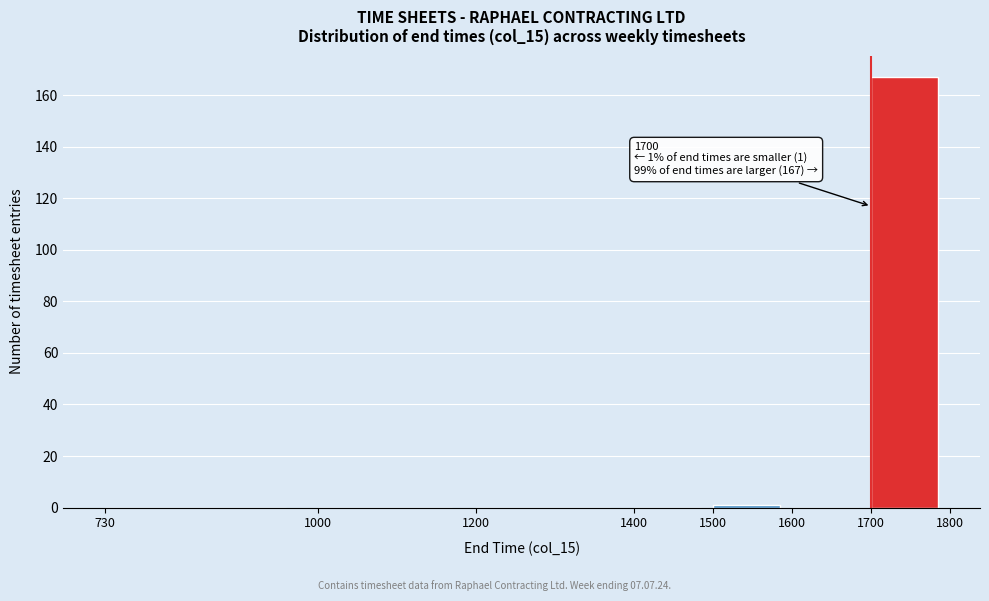

Which range on the x-axis has the tallest bar?

1700 to 1800